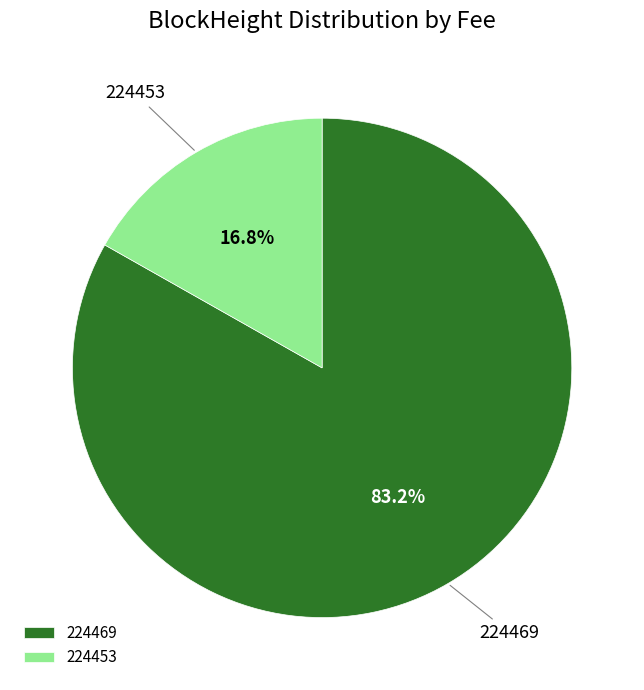

Which category accounts for the majority?

224469